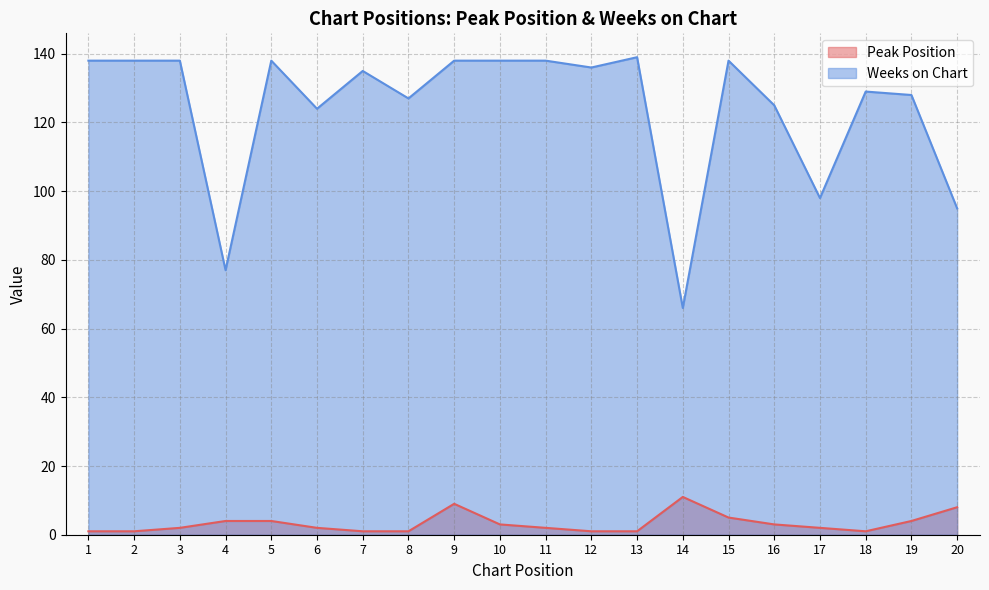

What is the sum of all Weeks on Chart values?

2483